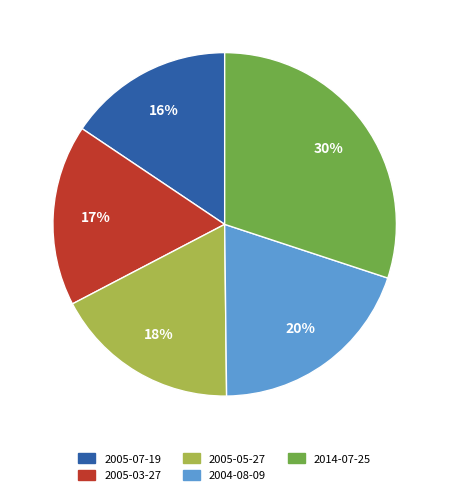

Which slice is the smallest?

2005-07-19